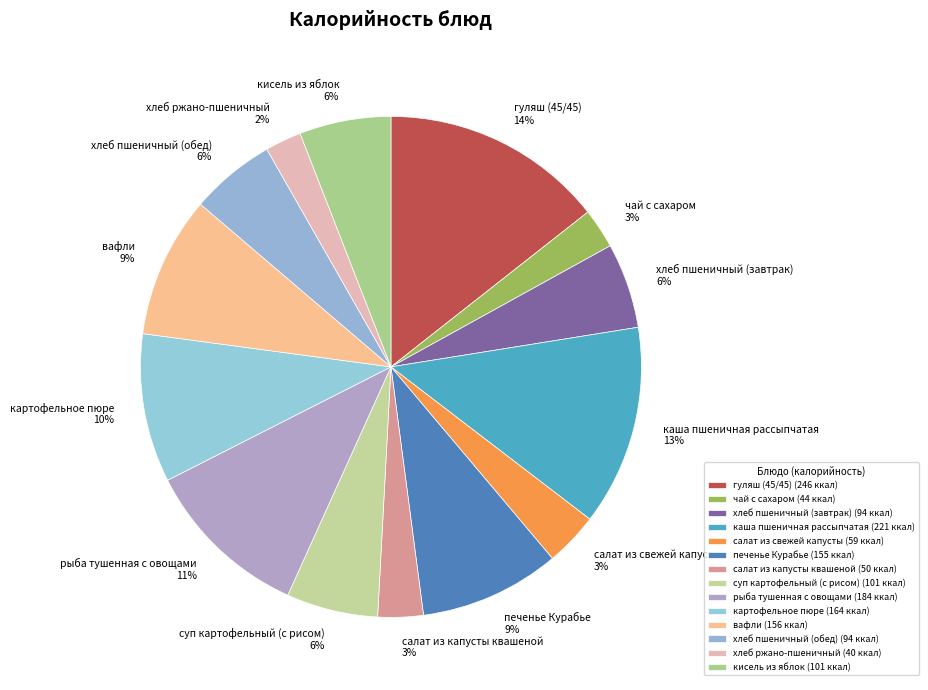

Between хлеб пшеничный (обед) and вафли, which is larger?

вафли